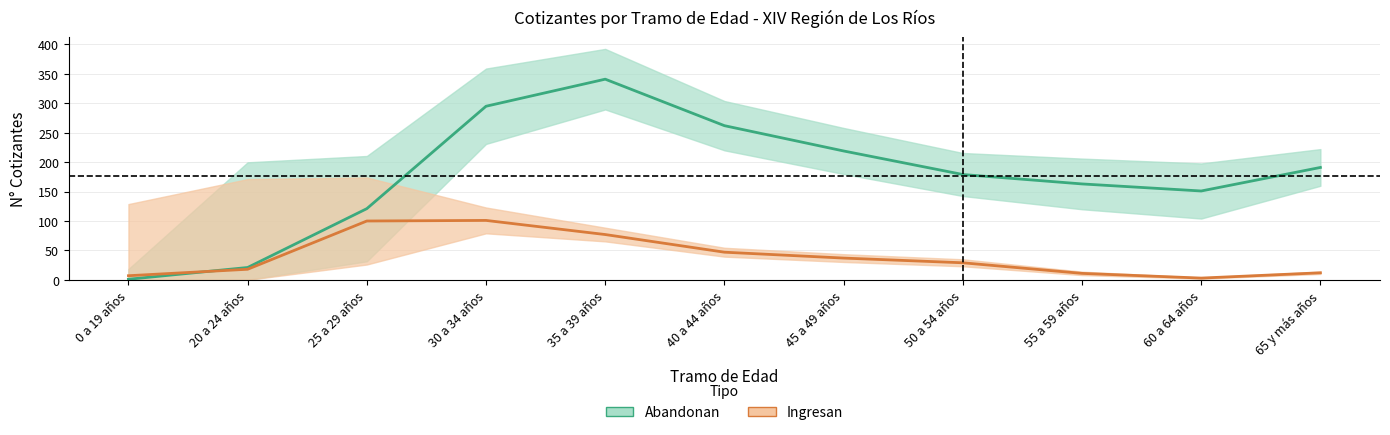

How many lines are shown in the chart?

2